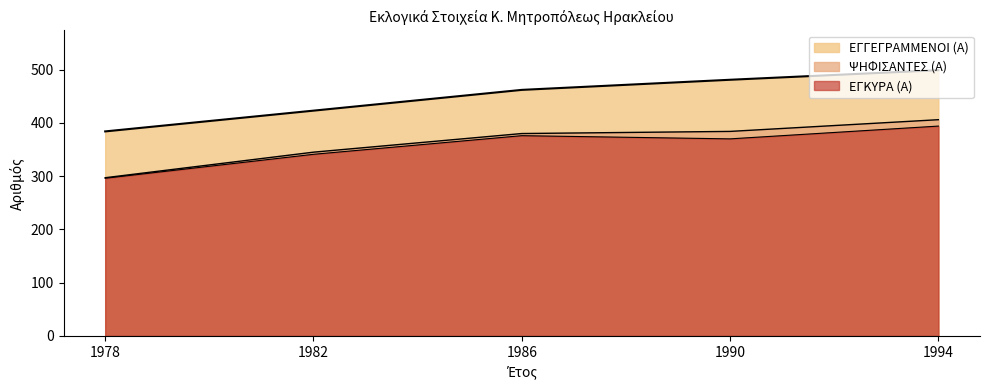

Where is the first local minimum for ΕΓΚΥΡΑ (Α)?

1990